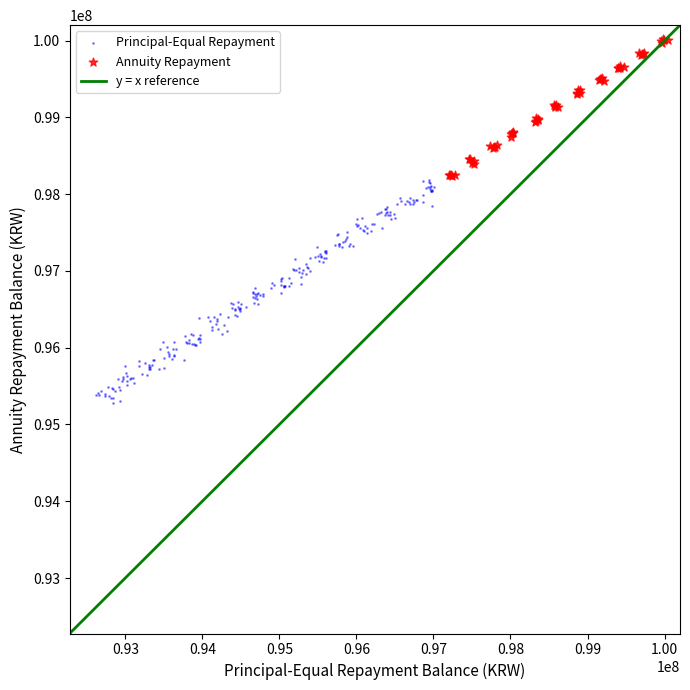

Which series reaches the maximum Y coordinate?

Annuity Repayment